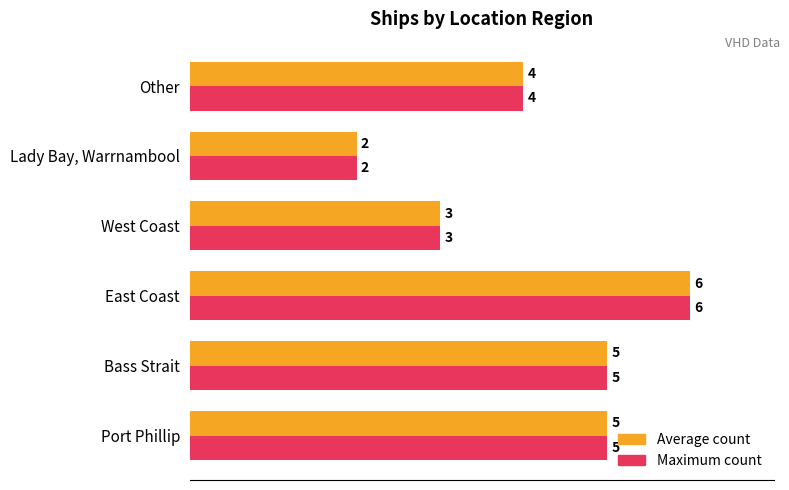

Which label corresponds to the largest value in the chart?

East Coast